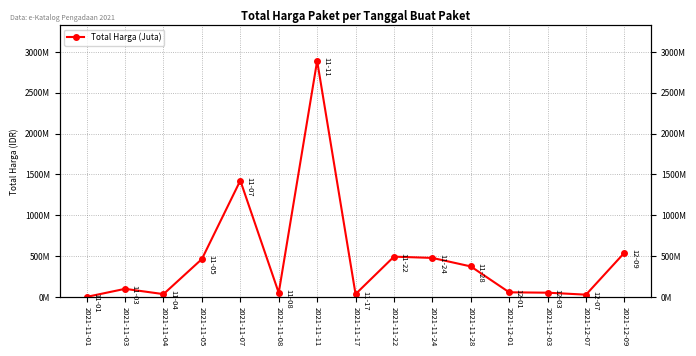

What is the value of the 6th point from the left?

49730040